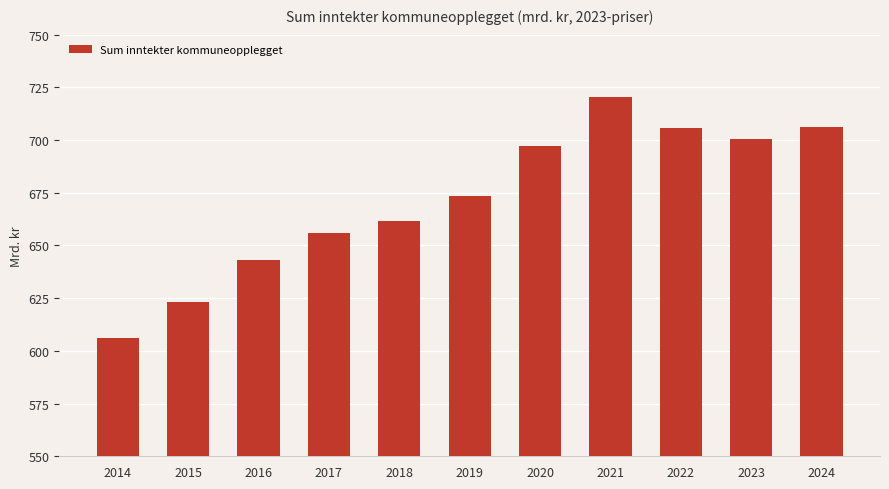

True or false: the data shows 142.3 at 2023.

False